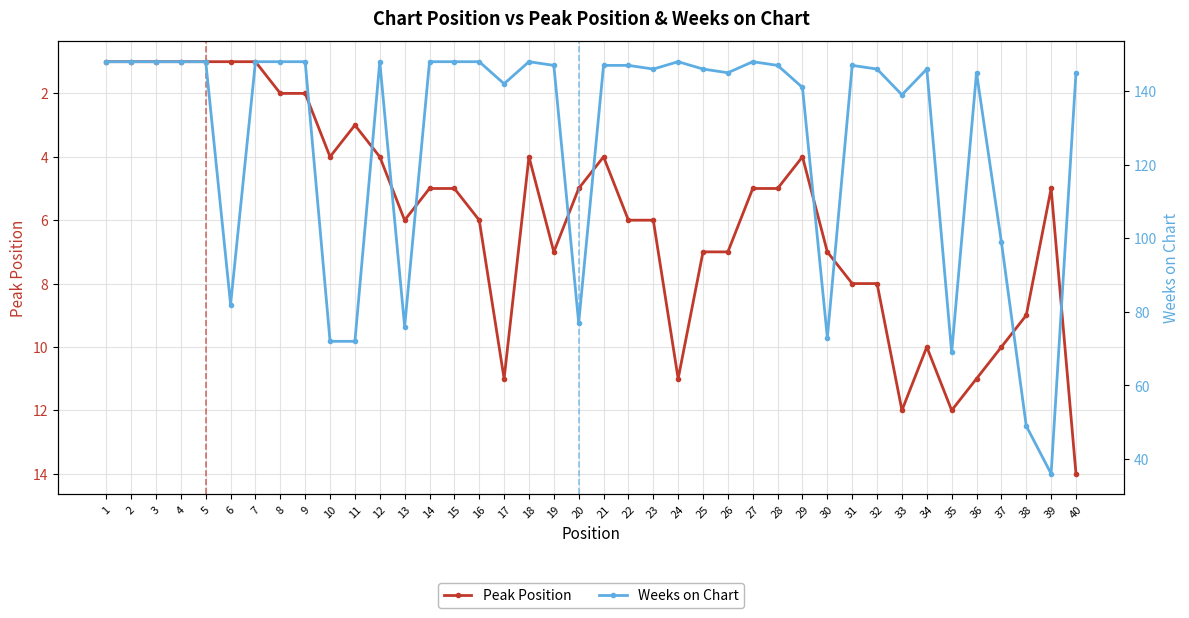

What is the sum of all Weeks on Chart values?

5101